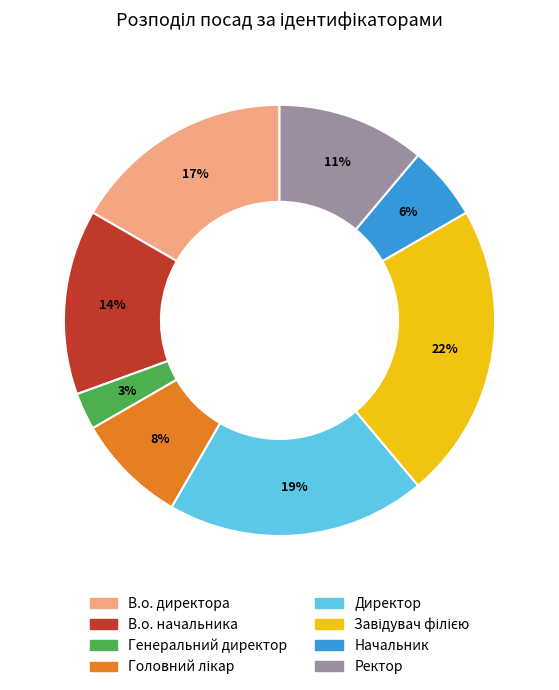

Is there any slice that represents more than half of the pie?

No